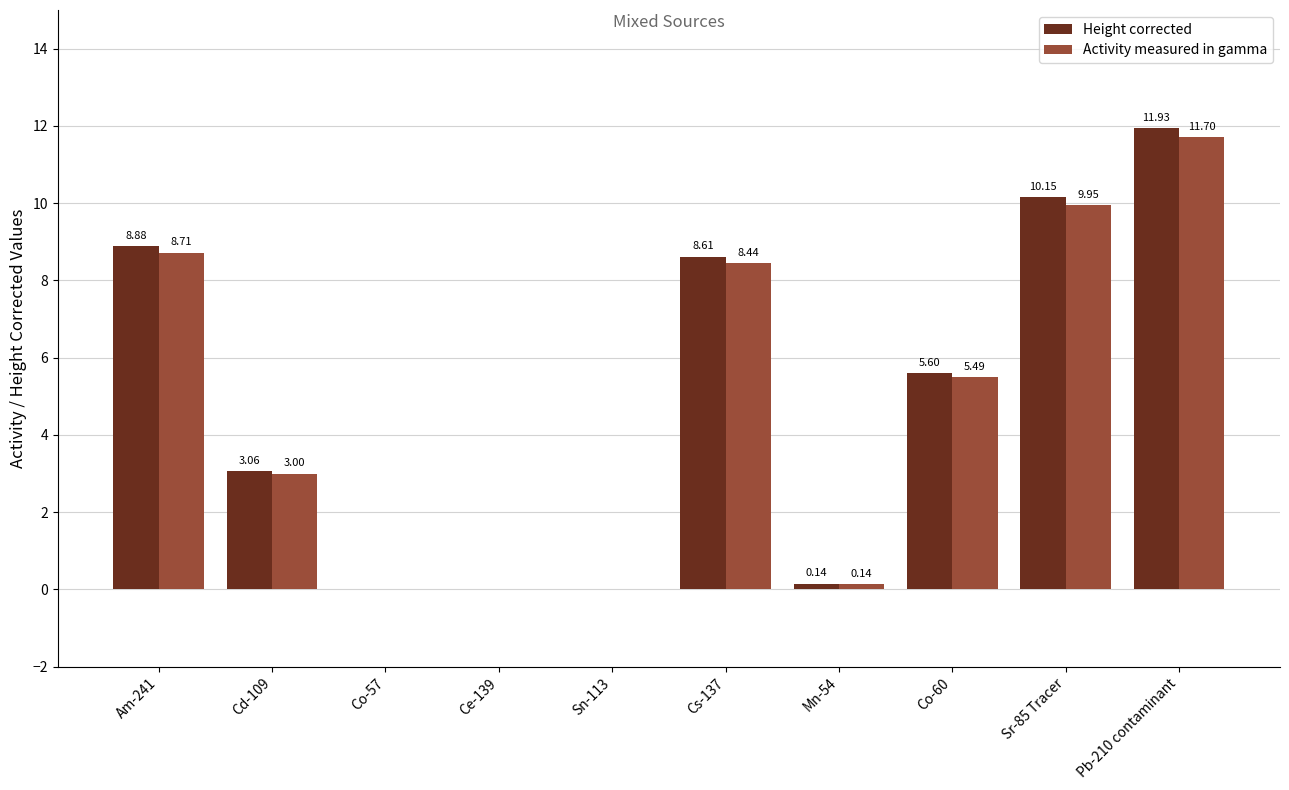

What is the sum of all Height corrected values?

48.4